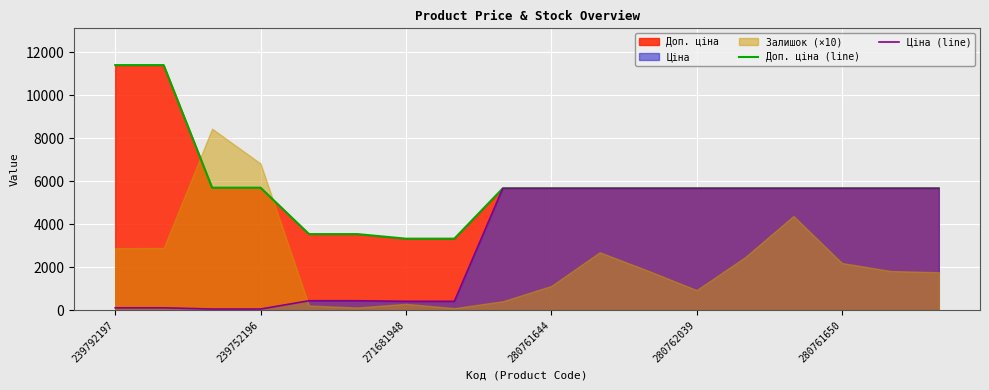

What value does the Доп. ціна (line) series have at 280761650?

5673.8